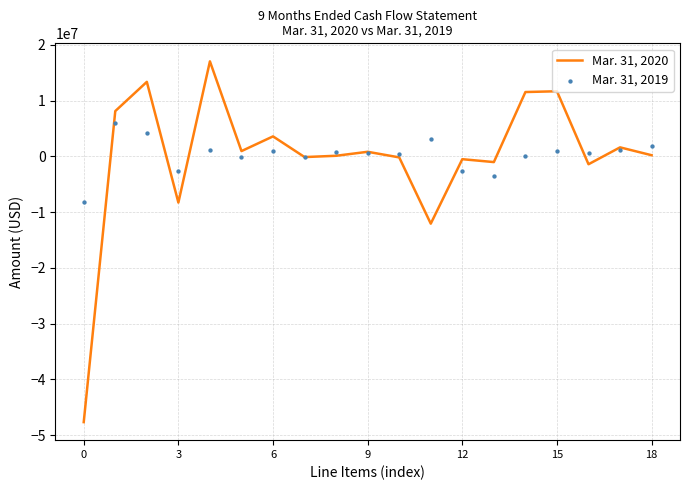

Which series has the largest total across all categories?

Mar. 31, 2019